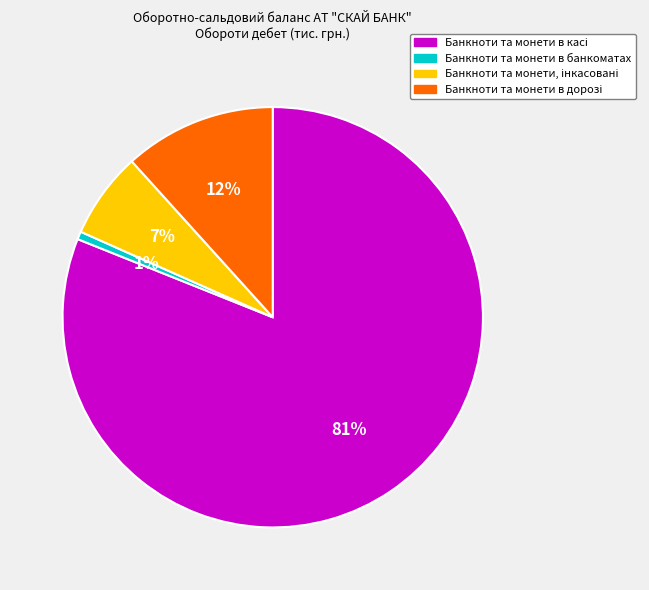

Count the number of slices in the pie.

4